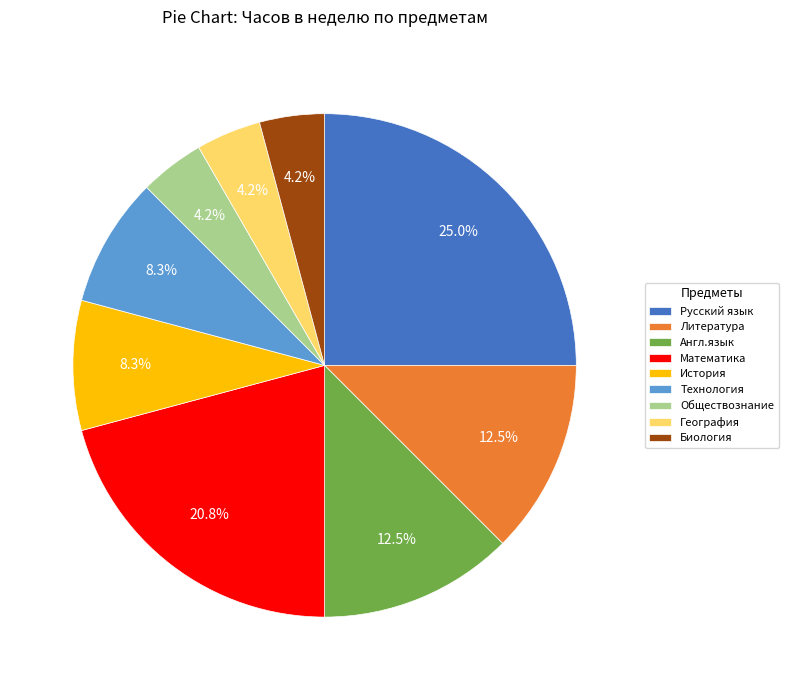

Which category has the biggest portion of the pie?

Русский язык